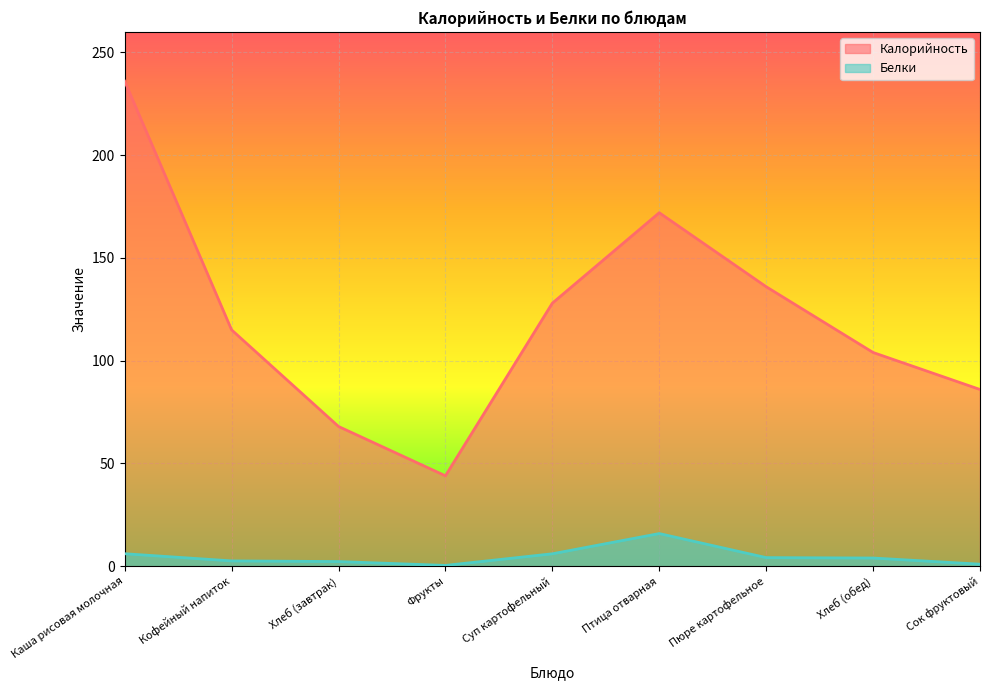

How many lines are shown in the chart?

2